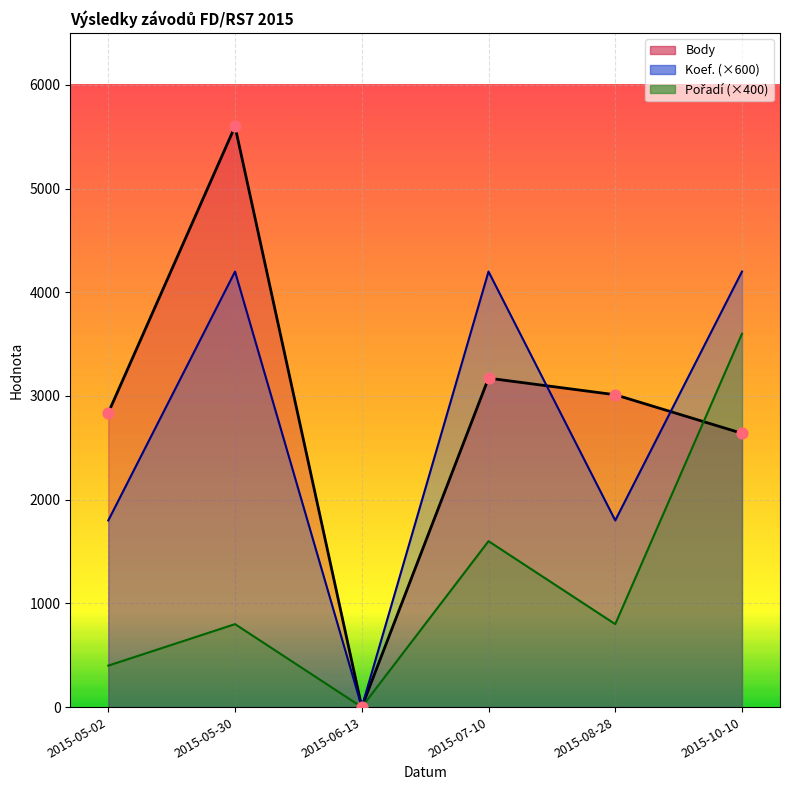

Which series contains the highest Y value?

Body